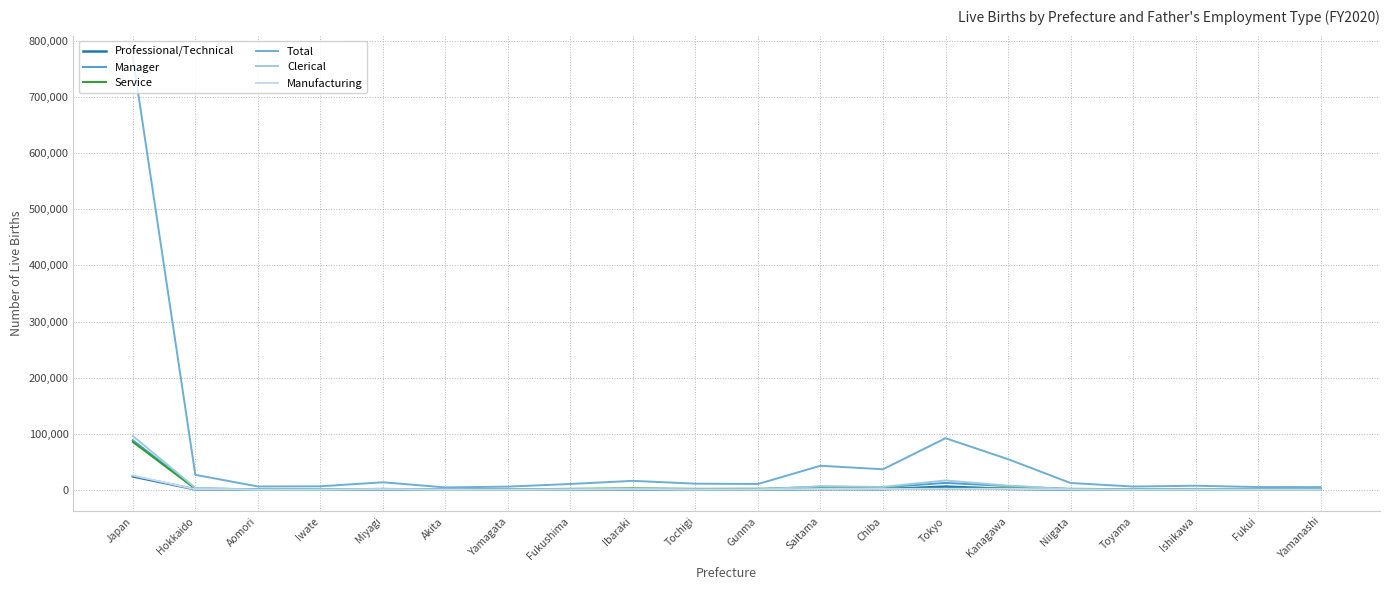

What is the lowest value of the Professional/Technical series?

72